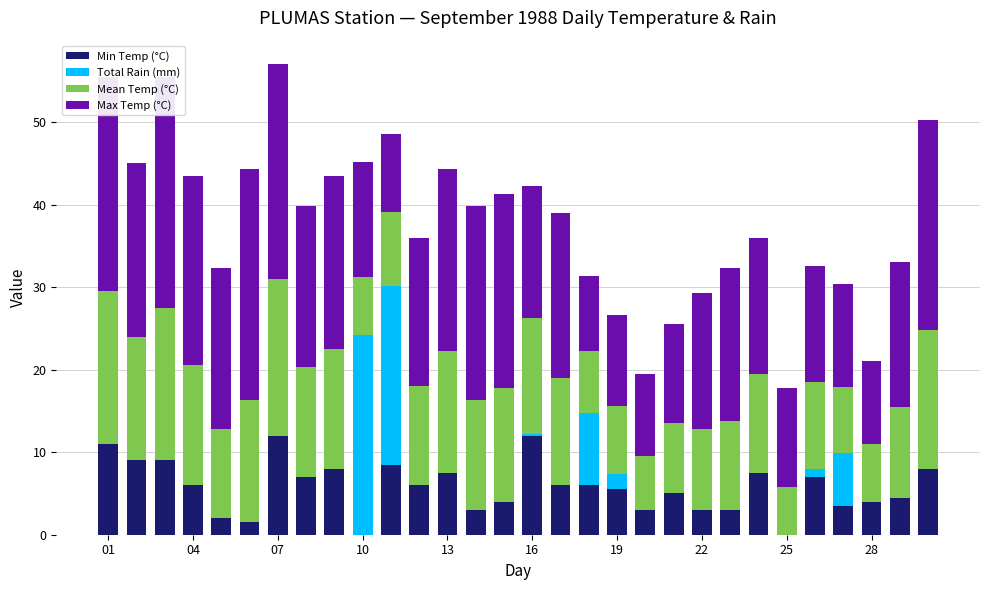

What is the sum of all Min Temp (°C) values?

172.5